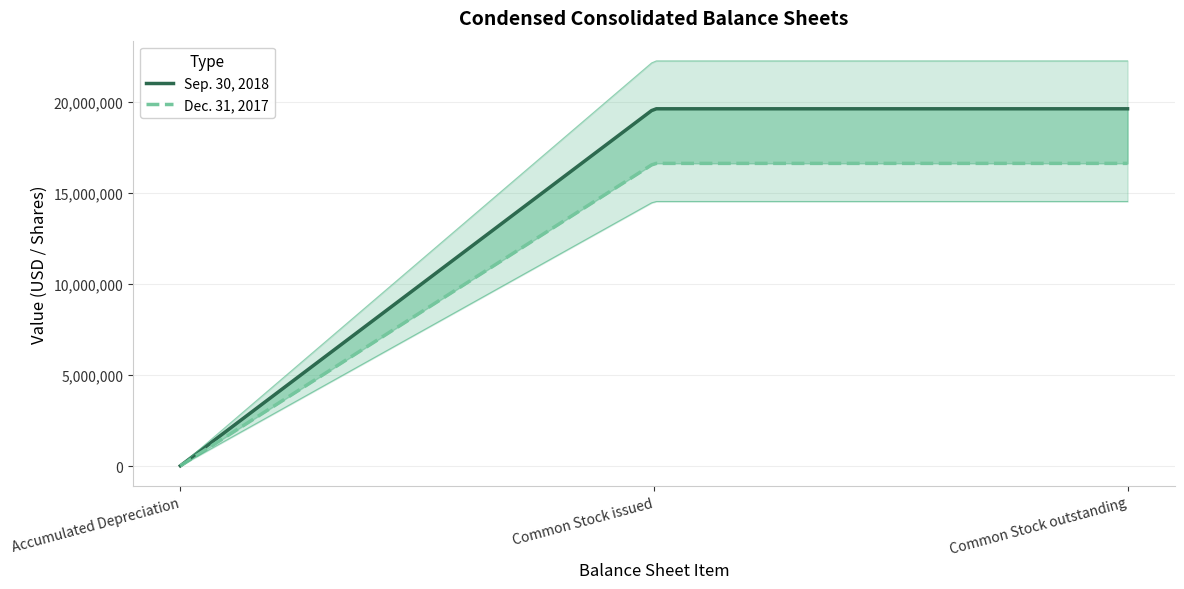

At which label is Sep. 30, 2018 closest to 12500000?

Common Stock issued